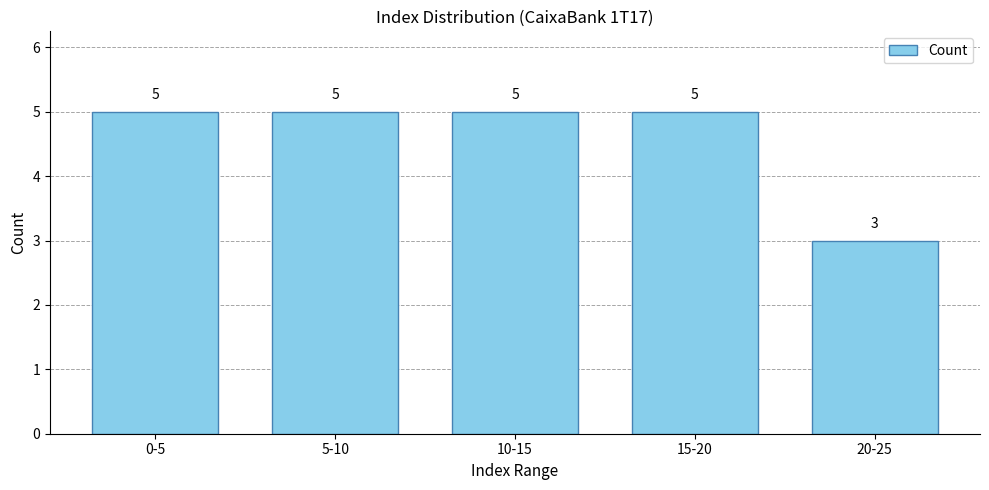

Reading left to right, what are all the values shown in this chart?

0-5=5	5-10=5	10-15=5	15-20=5	20-25=3